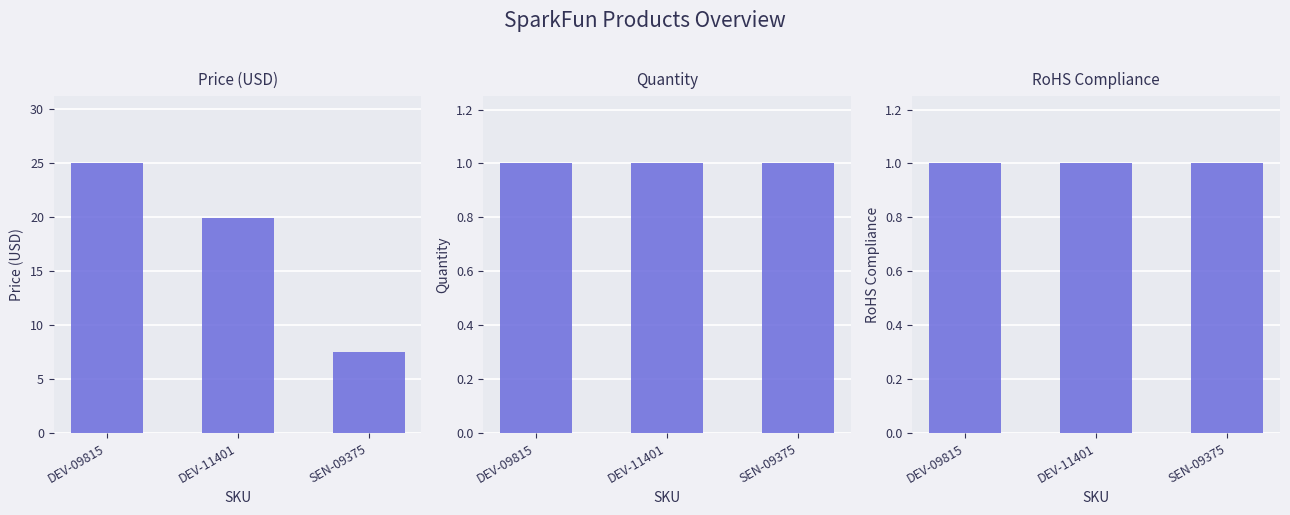

What is the difference between the highest and lowest values at SEN-09375?

6.5